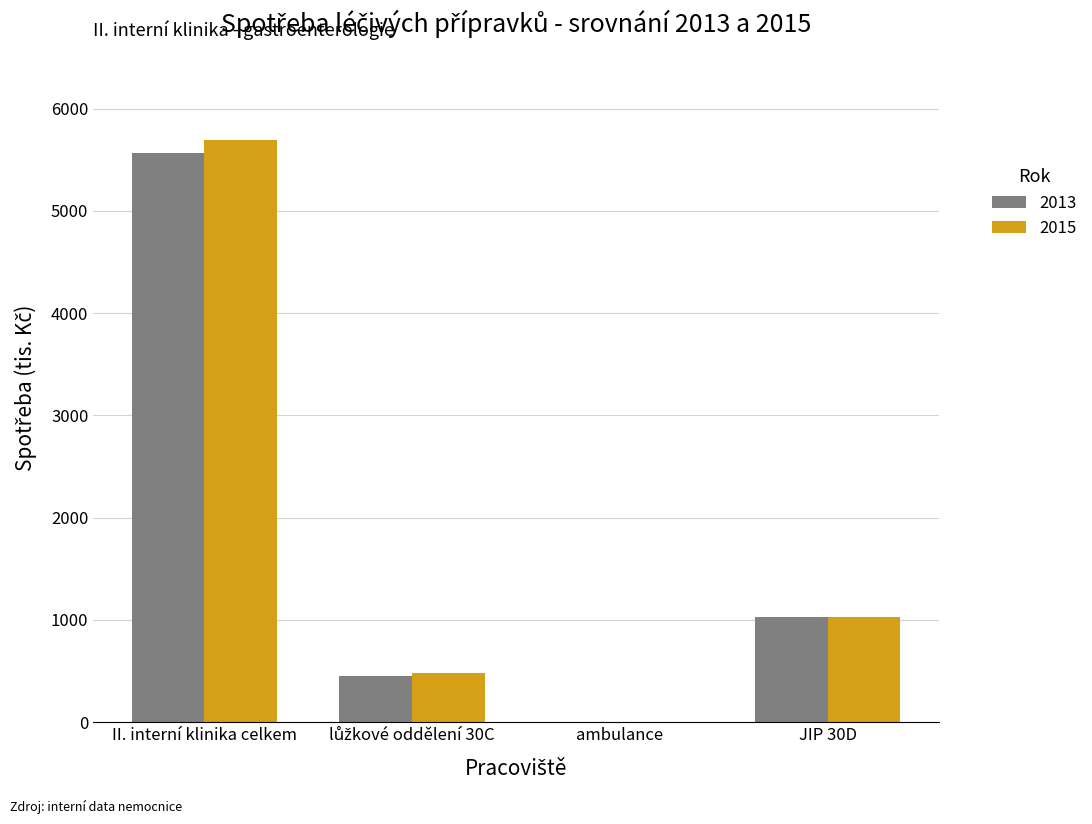

What is the total value across all series at II. interní klinika celkem?

11250.8